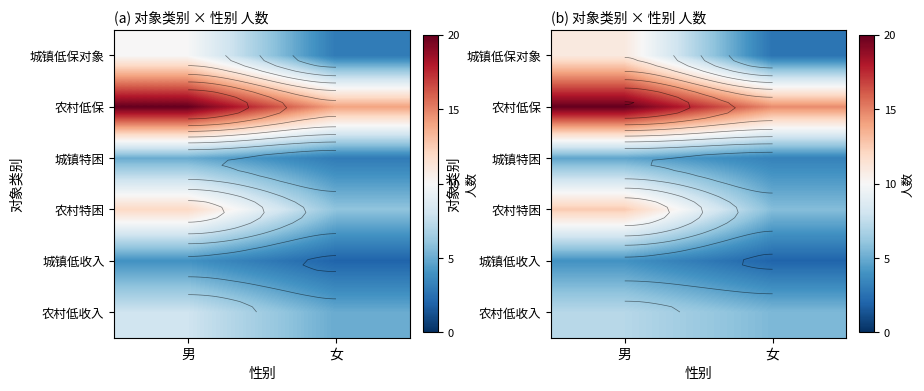

What is the sum of all 城镇特困 values?

8.1